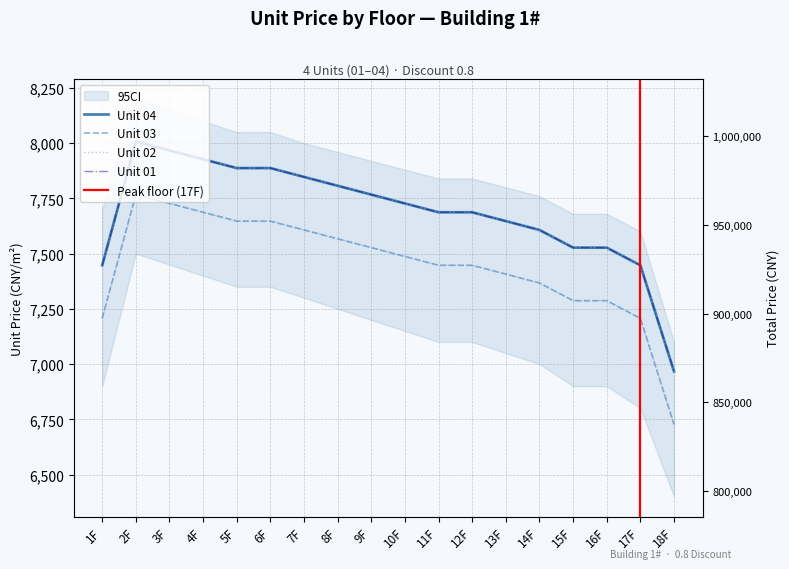

Reading left to right, extract all data points from this chart.

Unit 04 Unit Price: 1F=7447	2F=8007	3F=7967	4F=7927	5F=7887	6F=7887	7F=7847	8F=7807	9F=7767	10F=7727	11F=7687	12F=7687	13F=7647	14F=7607	15F=7527	16F=7527	17F=7447	18F=6967
Unit 03 Unit Price: 1F=7207	2F=7767	3F=7727	4F=7687	5F=7647	6F=7647	7F=7607	8F=7567	9F=7527	10F=7487	11F=7447	12F=7447	13F=7407	14F=7367	15F=7287	16F=7287	17F=7207	18F=6727
Unit 02 Unit Price: 1F=7207	2F=7767	3F=7727	4F=7687	5F=7647	6F=7647	7F=7607	8F=7567	9F=7527	10F=7487	11F=7447	12F=7447	13F=7407	14F=7367	15F=7287	16F=7287	17F=7207	18F=6727
Unit 01 Unit Price: 1F=7447	2F=8007	3F=7967	4F=7927	5F=7887	6F=7887	7F=7847	8F=7807	9F=7767	10F=7727	11F=7687	12F=7687	13F=7647	14F=7607	15F=7527	16F=7527	17F=7447	18F=6967